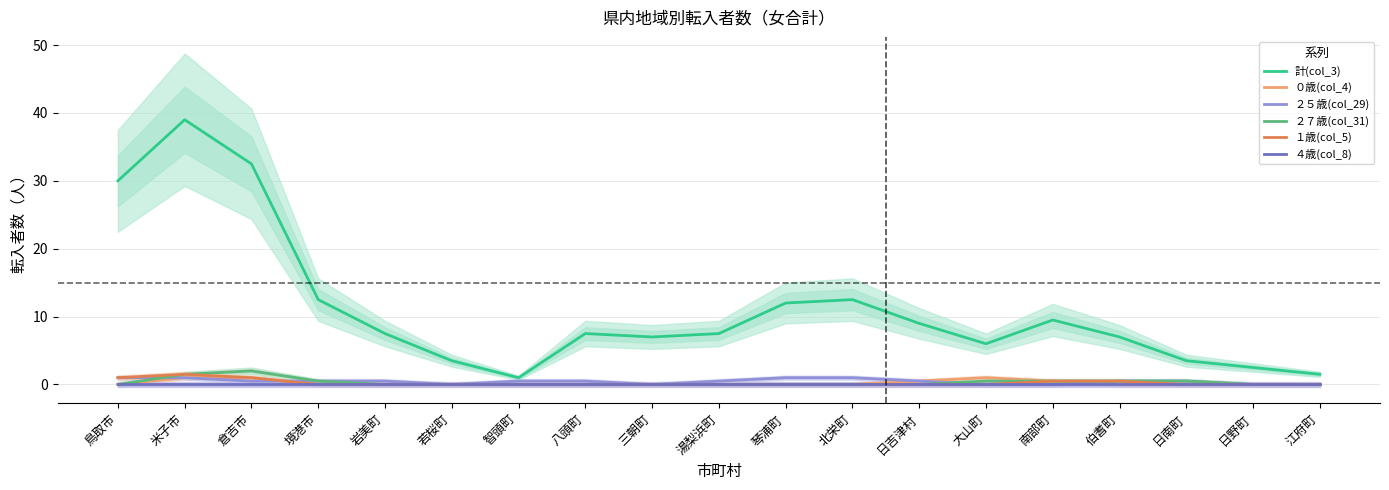

Which series has the largest range (max minus min)?

計(col_3)